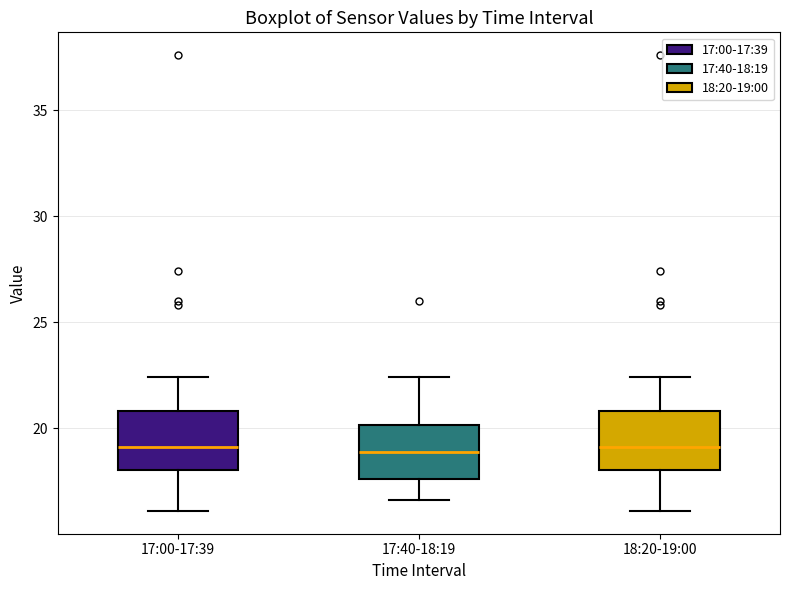

Reading left to right, transcribe this box plot: for each box, give where its median line is, the range the box spans, and where its two whiskers end, as read against the y-axis. The values are not printed on the chart, so give them approximately, as read against the axis.

17:00-17:39: median 19.0, box 18.0 to 21.0, whiskers 16.0 to 22.5
17:40-18:19: median 19.0, box 17.5 to 20.0, whiskers 16.5 to 22.5
18:20-19:00: median 19.0, box 18.0 to 21.0, whiskers 16.0 to 22.5